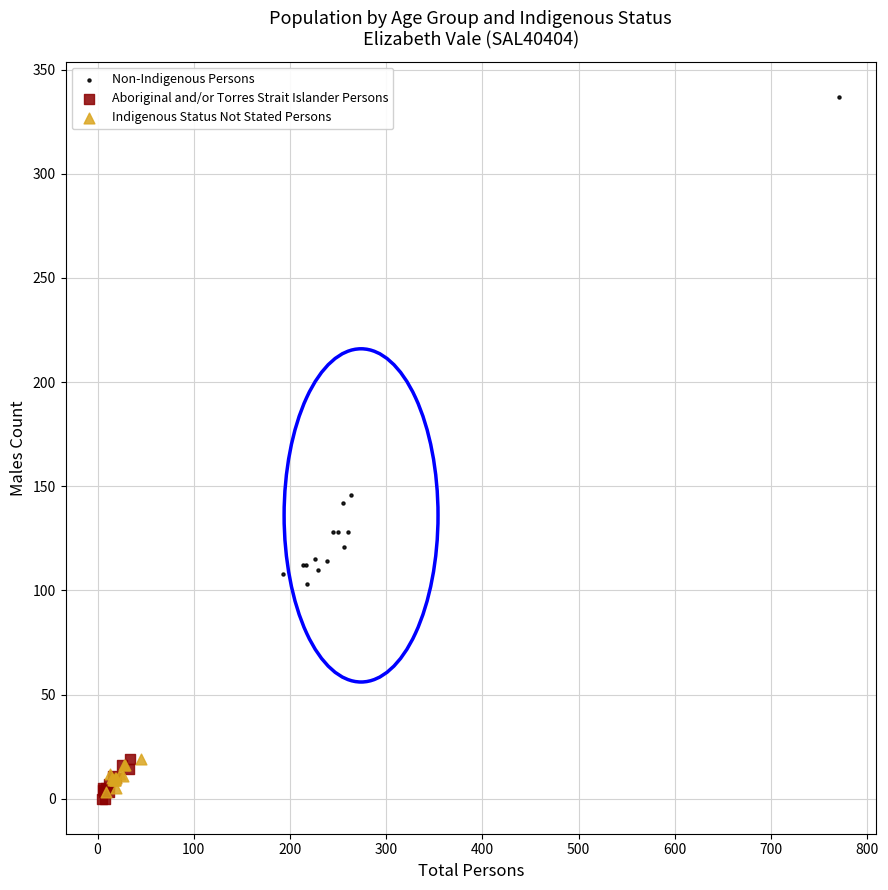

Which series contains the lowest Y value?

Aboriginal and/or Torres Strait Islander Persons